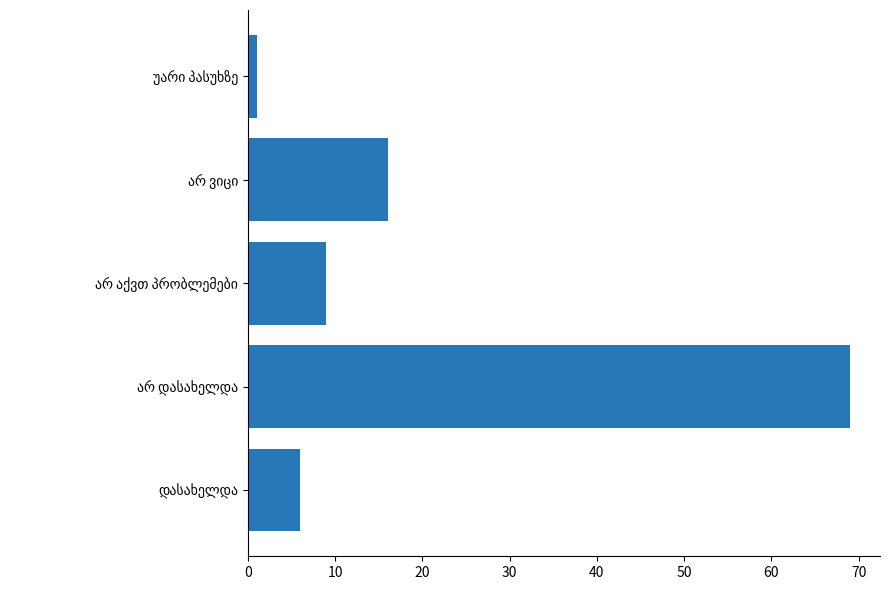

What is the average value?

20